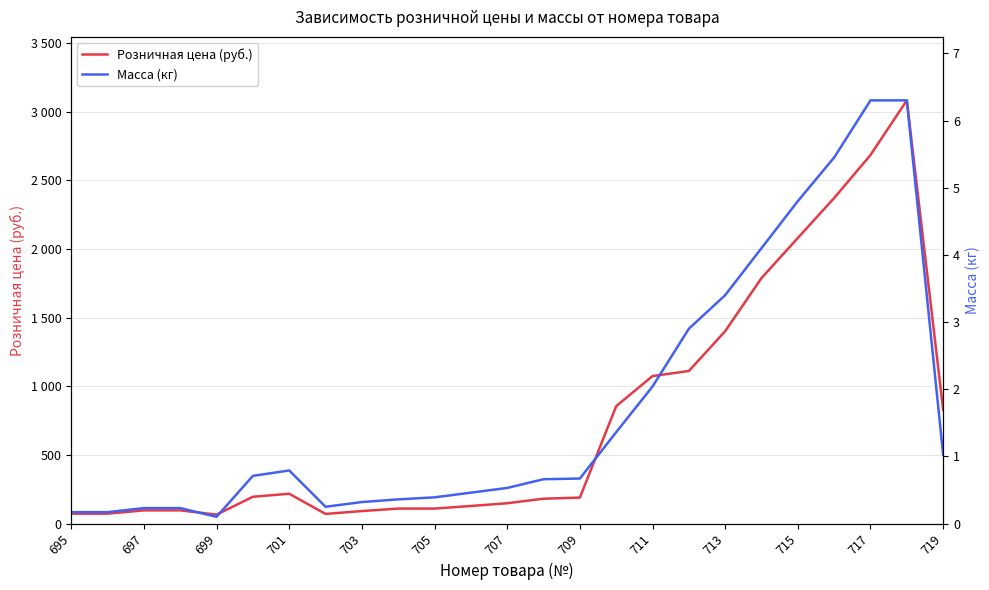

The value of Масса (кг) at 701 is 1.4. True or false?

False